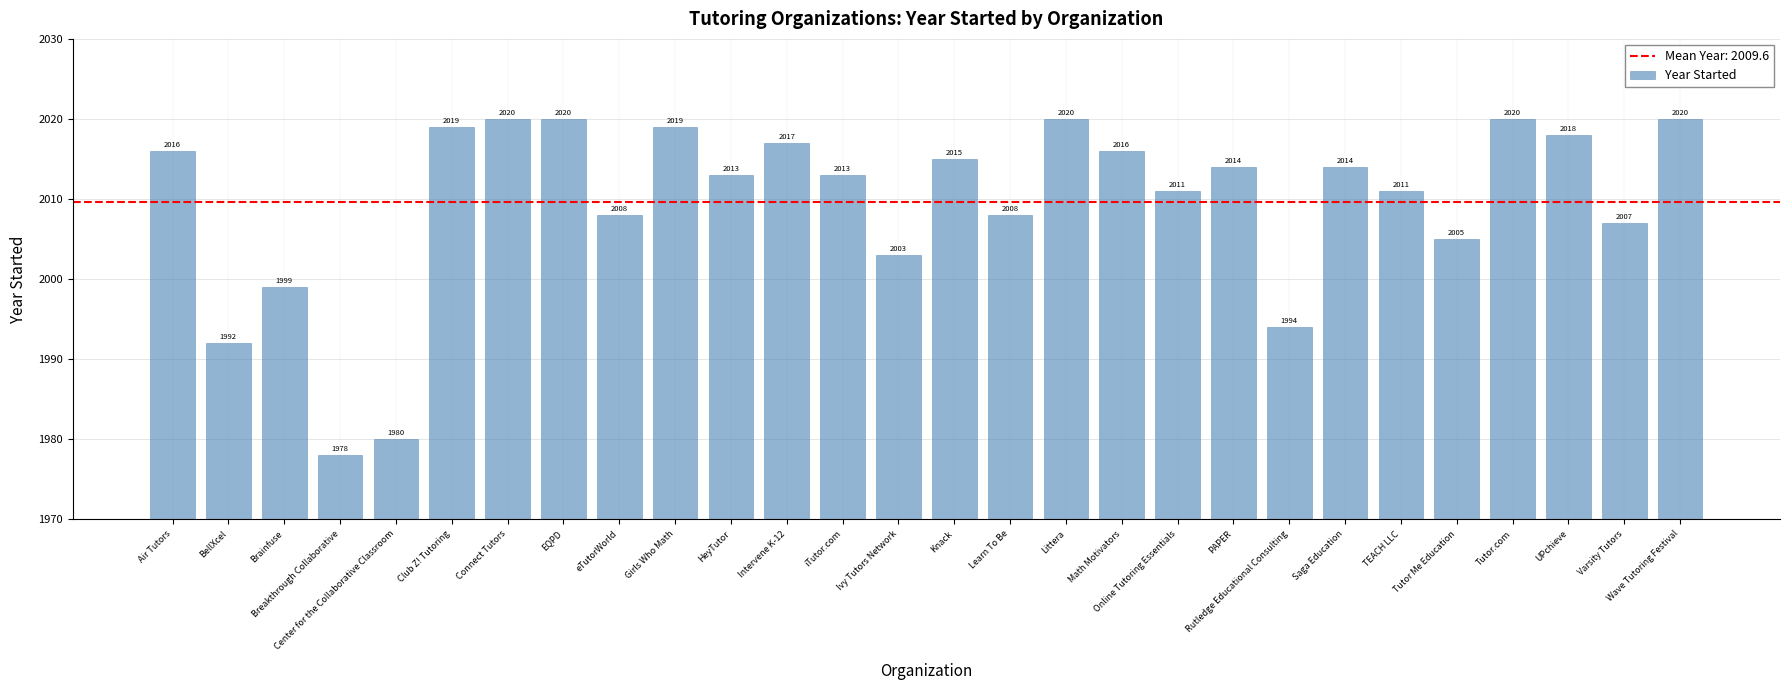

What is the approximate value at Learn To Be?

2008